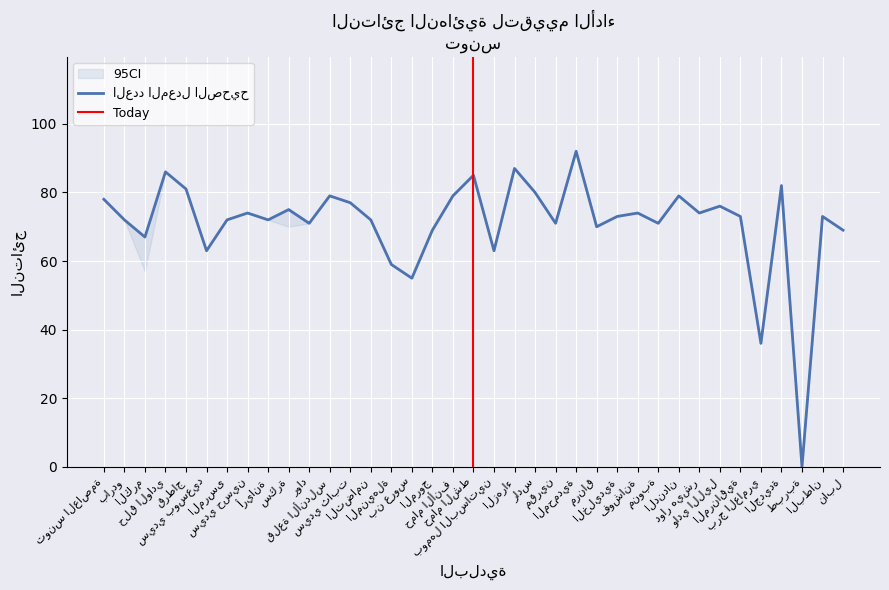

How many data points in العدد المعدل الصحيح are less than 73?

17